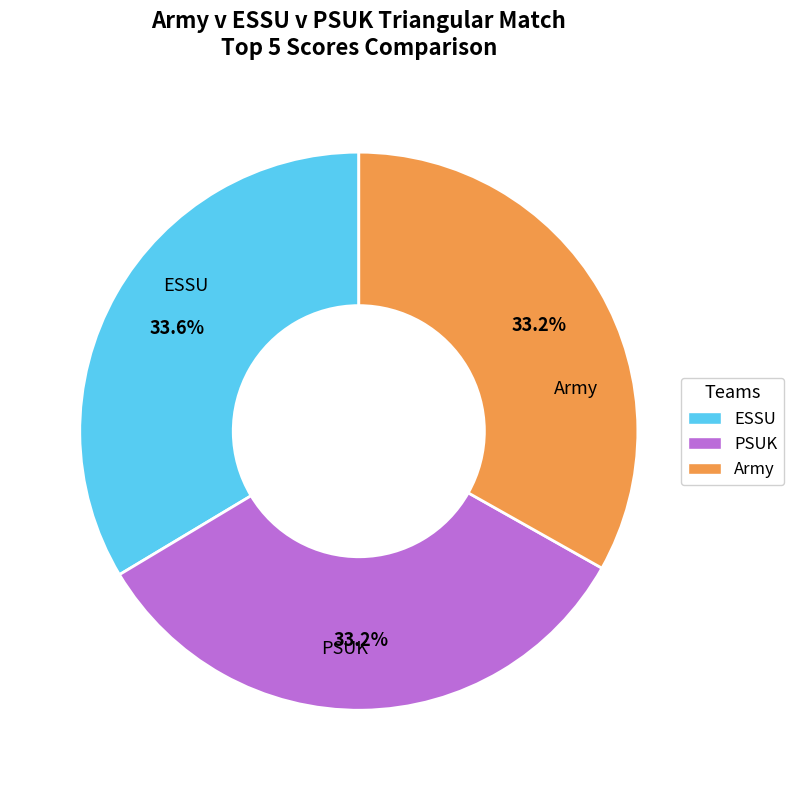

To the nearest percent, what percentage of the pie is PSUK?

33%